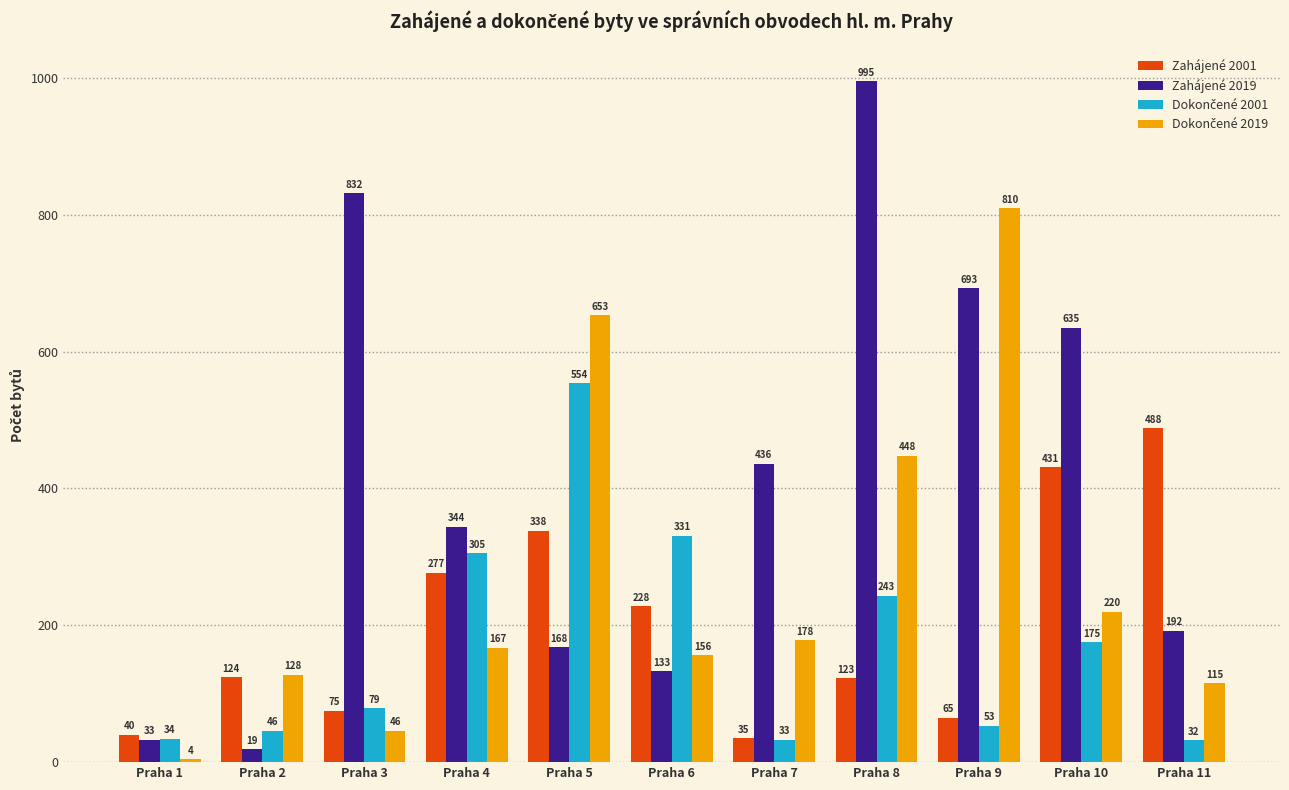

How many bars are there in each group?

4